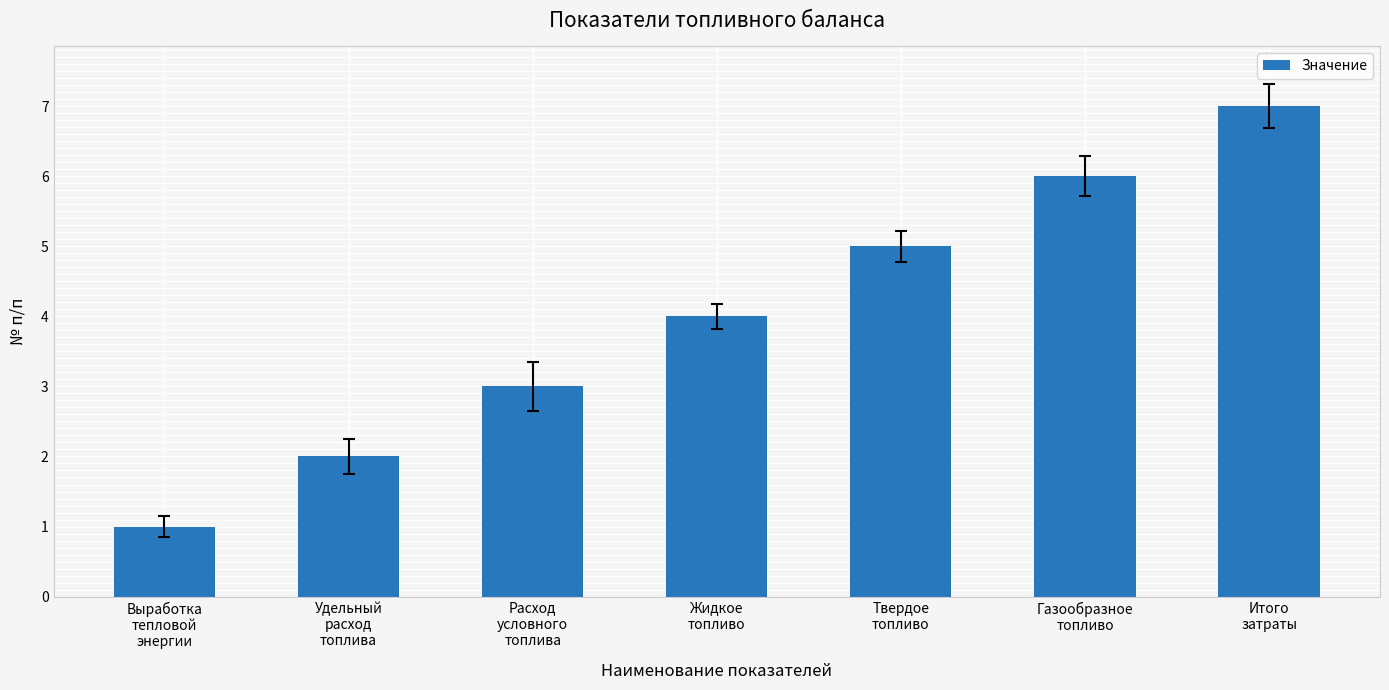

Reading left to right, list all the values displayed in this chart.

1	2	3	4	5	6	7